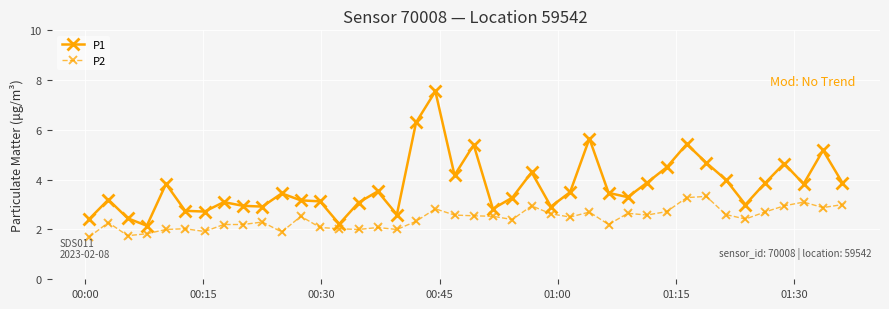

What is the difference between the maximum and minimum values in the P1 series?

5.4